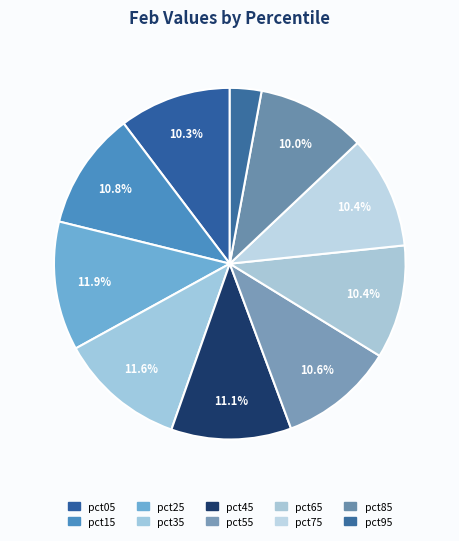

Count the number of slices in the pie.

10